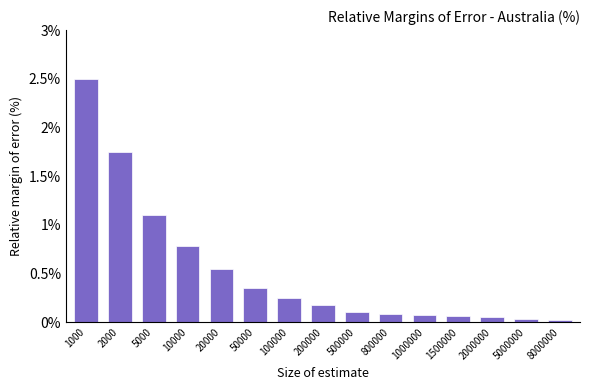

What is the greatest value displayed?

2.5